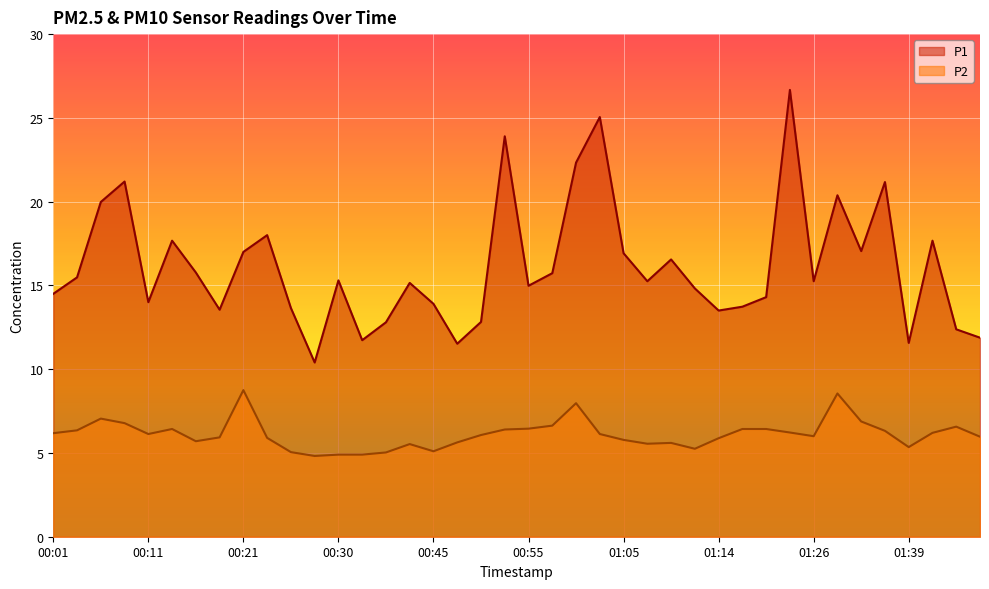

List the series in order of their peak value, highest first.

P1, P2